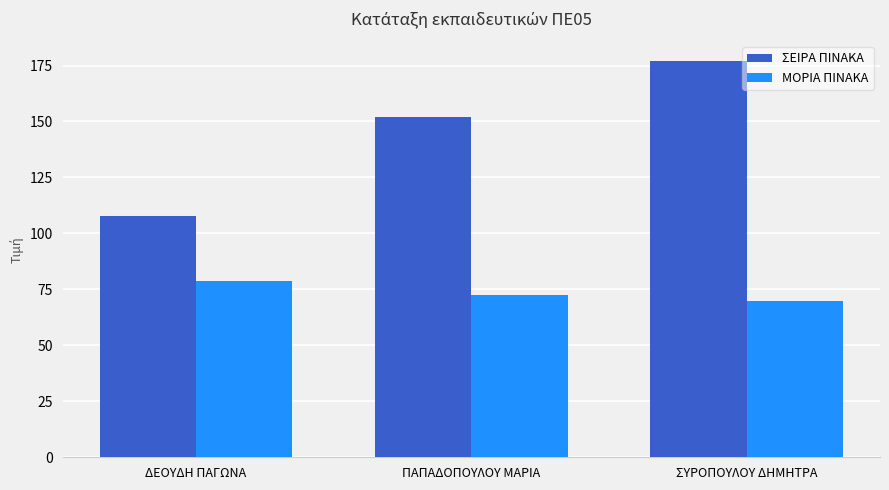

What is the minimum value shown in the chart?

70.0